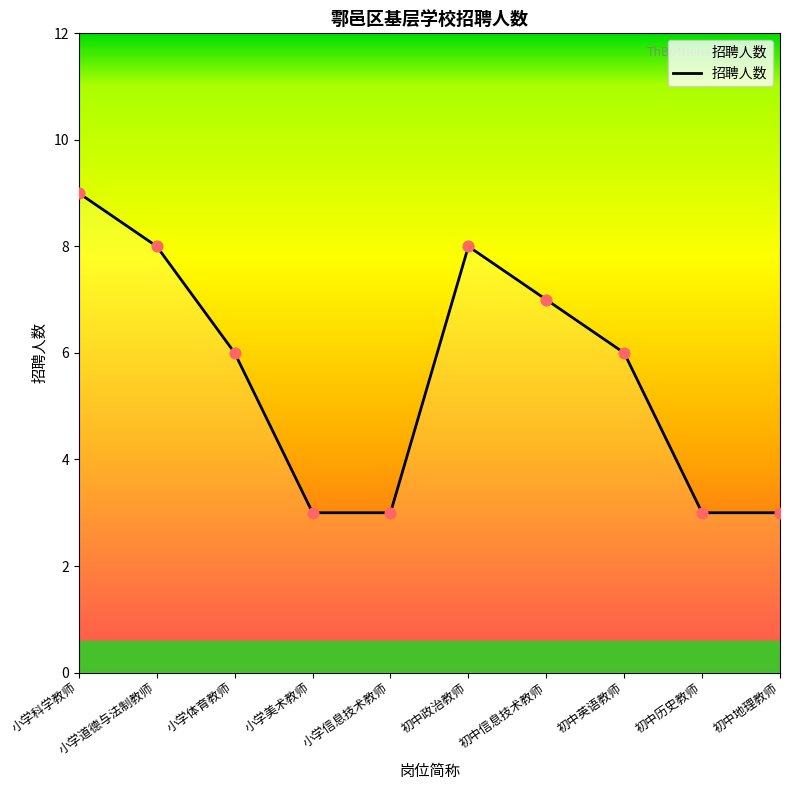

What is the change in value from 小学体育教师 to 初中历史教师?

-3